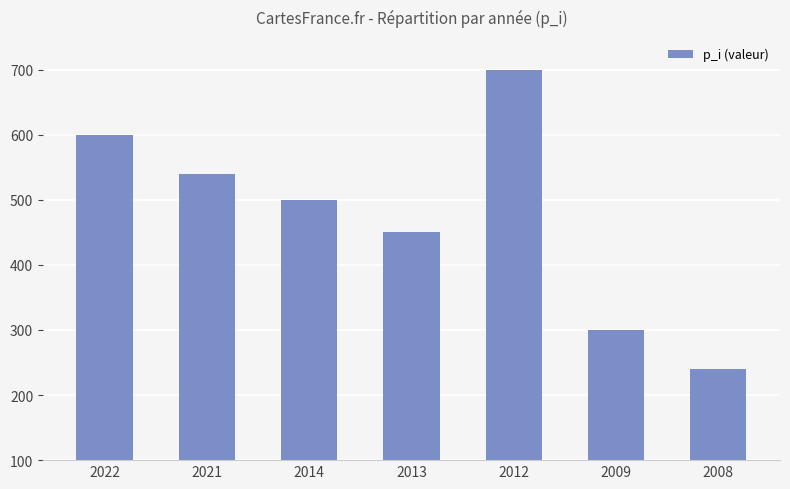

What is the ratio of the value at 2009 to the value at 2013?

0.7